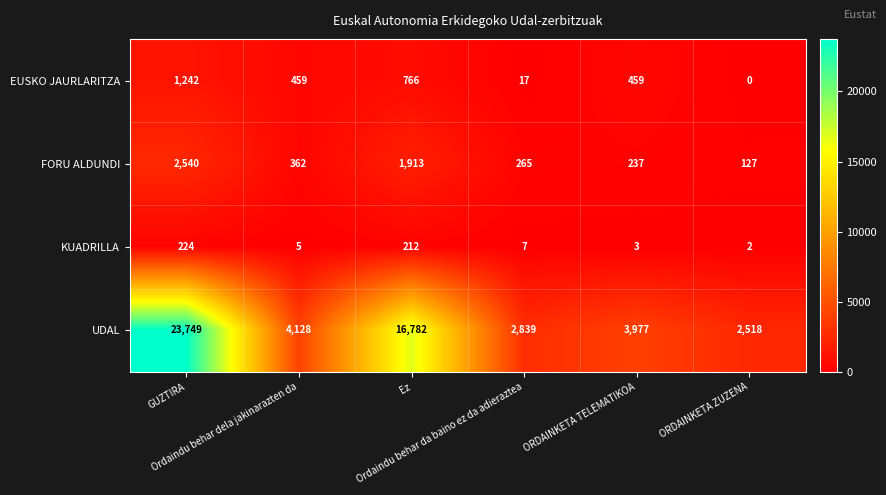

Rank the series at GUZTIRA from highest to lowest value.

UDAL, FORU ALDUNDI, EUSKO JAURLARITZA, KUADRILLA